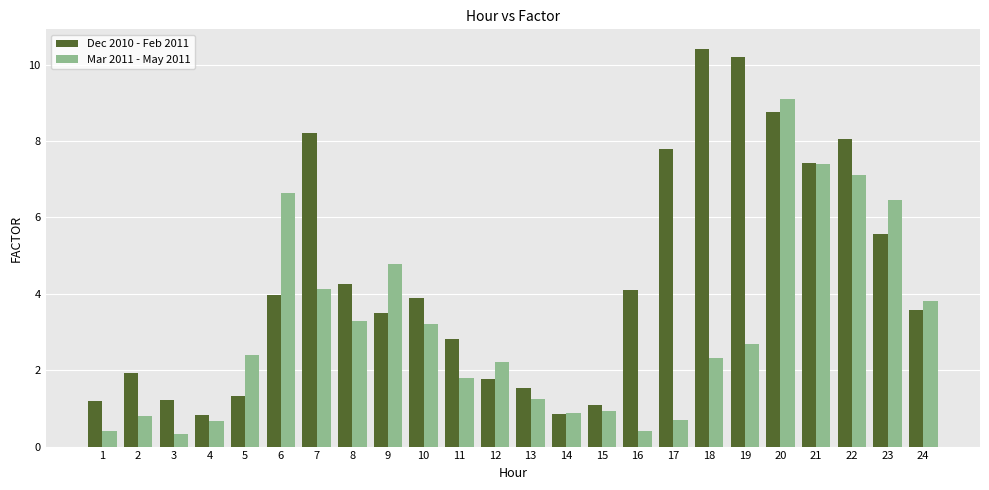

What is the greatest value displayed?

10.4